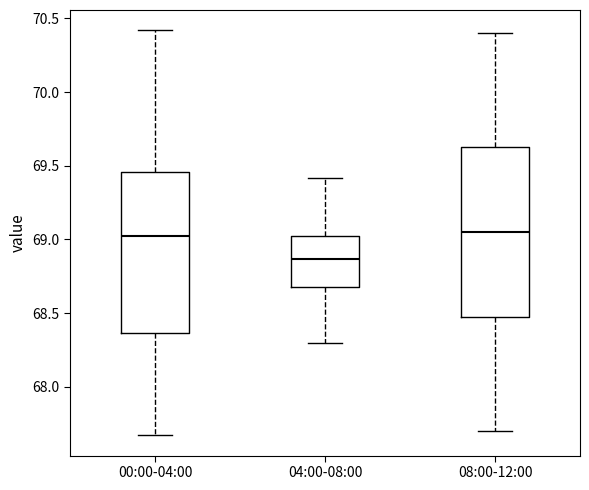

Reading left to right, read every box against the y-axis: the position of its median line, the range the box covers, and the ends of its whiskers. The values are not printed on the chart, so give them approximately, as read against the axis.

00:00-04:00: median 69.05, box 68.35 to 69.45, whiskers 67.65 to 70.40
04:00-08:00: median 68.85, box 68.70 to 69.00, whiskers 68.30 to 69.40
08:00-12:00: median 69.05, box 68.50 to 69.65, whiskers 67.70 to 70.40